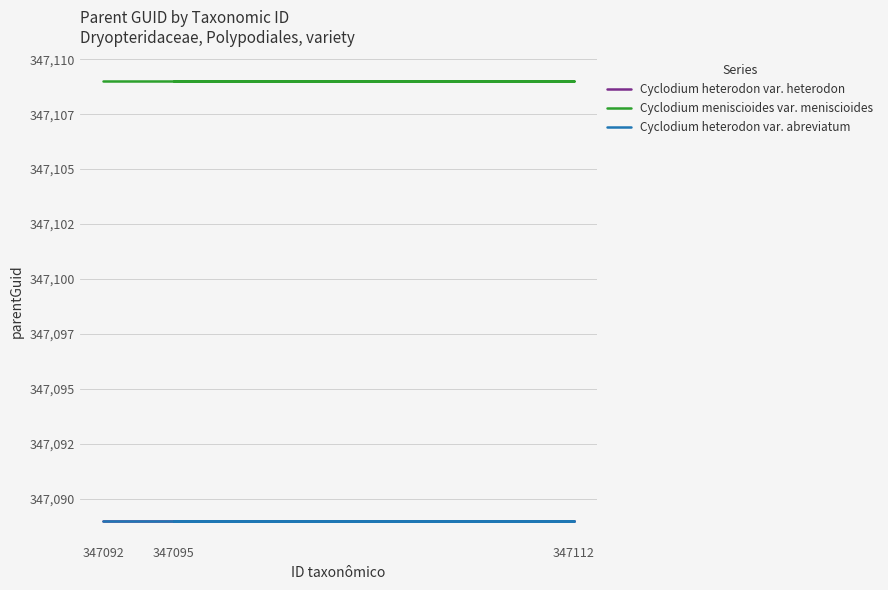

Is this an area chart (filled region under the line)?

No